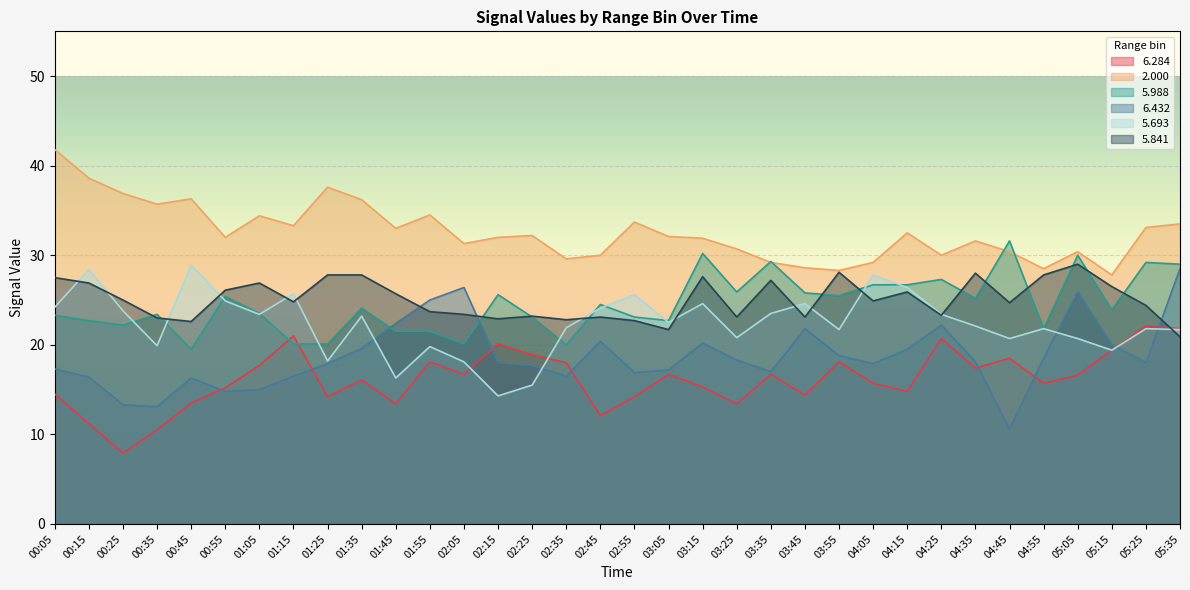

Reading left to right, transcribe all the data shown in this chart.

6.284: 14.5	11.2	7.9	10.5	13.5	15.2	17.7	21.0	14.2	16.1	13.4	18.1	16.7	20.1	18.9	18.0	12.1	14.2	16.7	15.3	13.4	16.7	14.4	18.1	15.7	14.8	20.7	17.4	18.5	15.7	16.6	19.4	22.1	21.8
2.000: 41.8	38.6	36.9	35.7	36.3	32.0	34.4	33.3	37.6	36.2	33.0	34.5	31.3	32.0	32.2	29.6	30.0	33.7	32.1	31.9	30.7	29.2	28.6	28.3	29.2	32.5	30.0	31.6	30.4	28.5	30.4	27.8	33.1	33.5
5.988: 23.3	22.7	22.2	23.4	19.5	25.4	23.5	20.1	20.1	24.1	21.5	21.5	20.1	25.6	23.1	20.0	24.5	23.1	22.7	30.2	25.9	29.3	25.8	25.5	26.7	26.7	27.3	25.2	31.6	21.8	30.0	23.9	29.2	29.0
6.432: 17.3	16.4	13.3	13.1	16.3	14.8	15.0	16.5	17.9	19.6	22.4	25.0	26.4	18.0	17.7	16.5	20.4	16.9	17.2	20.2	18.3	17.0	21.8	18.8	17.9	19.5	22.2	18.1	10.6	18.5	25.9	20.0	18.0	28.5
5.693: 24.2	28.4	23.8	19.9	28.9	24.9	23.4	25.7	18.2	23.2	16.3	19.8	18.1	14.3	15.5	21.9	24.1	25.6	22.5	24.6	20.8	23.5	24.6	21.7	27.8	26.4	23.4	22.1	20.7	21.8	20.7	19.4	21.8	21.7
5.841: 27.5	26.9	25.0	23.0	22.6	26.1	26.9	24.8	27.8	27.8	25.7	23.7	23.4	22.9	23.2	22.8	23.1	22.7	21.7	27.6	23.1	27.2	23.1	28.1	24.9	25.9	23.3	28.0	24.7	27.8	29.0	26.5	24.4	20.9